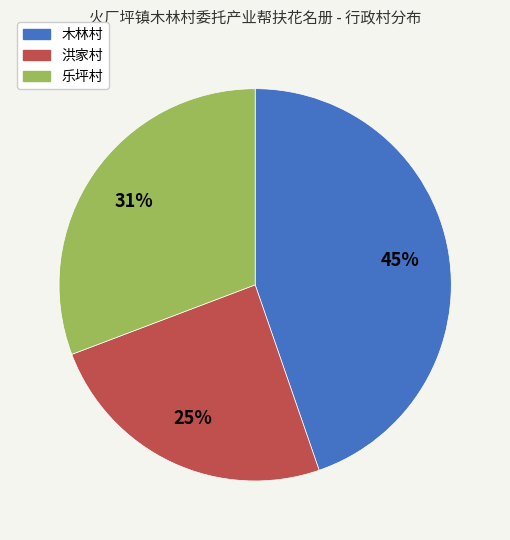

Count the number of slices in the pie.

3